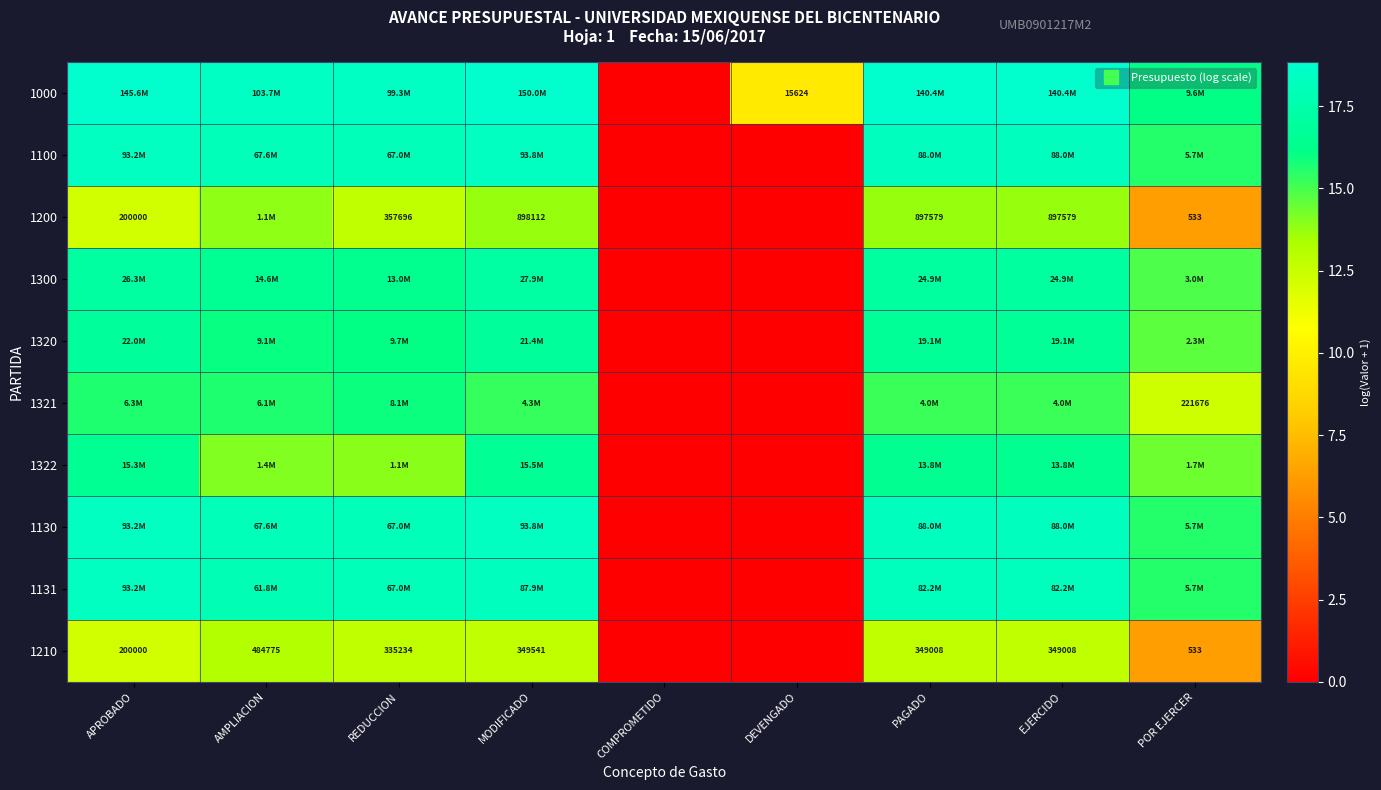

The 1100 series shows 7.3 at DEVENGADO. True or false?

False